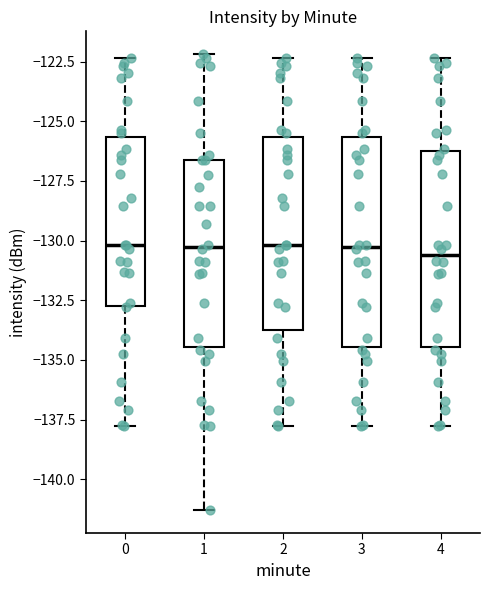

Reading left to right, transcribe this box plot: for each box, give where its median line is, the range the box spans, and where its two whiskers end, as read against the y-axis. The values are not printed on the chart, so give them approximately, as read against the axis.

0: median -130.0, box -133.0 to -125.5, whiskers -137.5 to -122.5
1: median -130.5, box -134.5 to -126.5, whiskers -141.5 to -122.0
2: median -130.0, box -133.5 to -125.5, whiskers -137.5 to -122.5
3: median -130.5, box -134.5 to -125.5, whiskers -137.5 to -122.5
4: median -130.5, box -134.5 to -126.0, whiskers -137.5 to -122.5